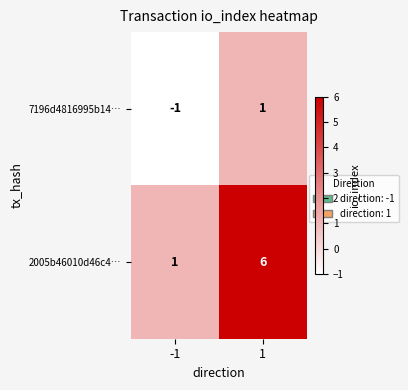

Reading left to right, extract all data points from this chart.

7196d4816995b14…: -1=-1	1=1
2005b46010d46c4…: -1=1	1=6